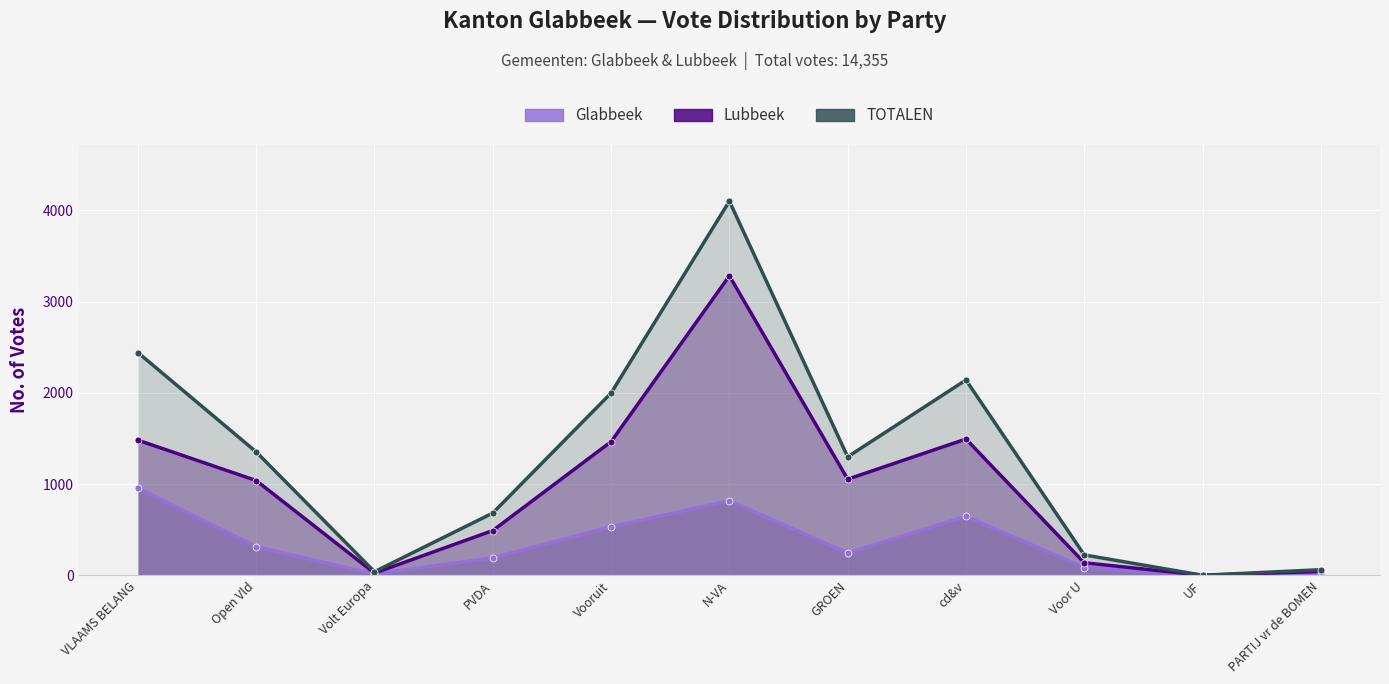

What value does the Glabbeek series have at GROEN, to the nearest 10?

240